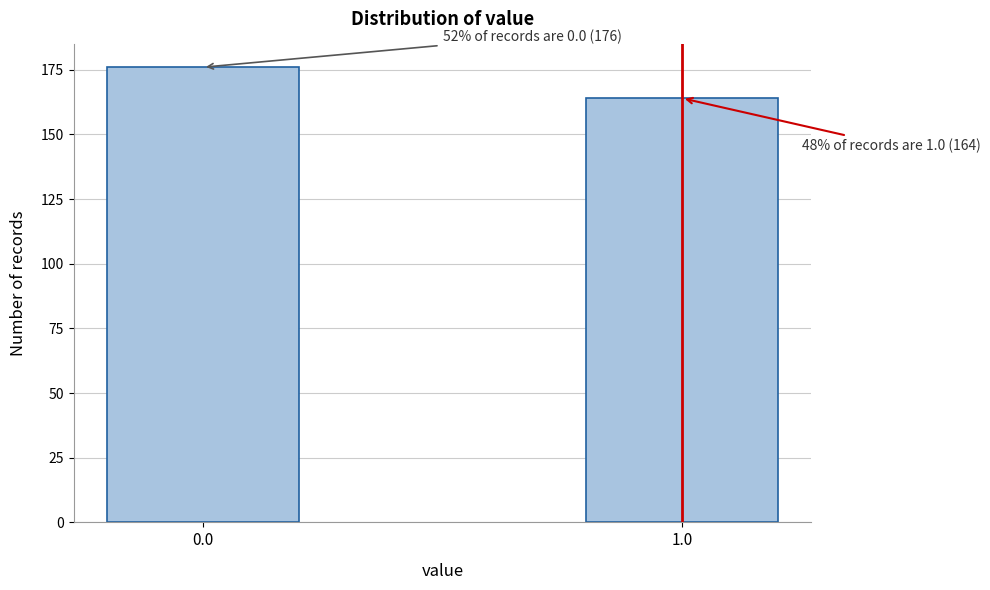

Reading left to right, transcribe all the data shown in this chart.

176	164